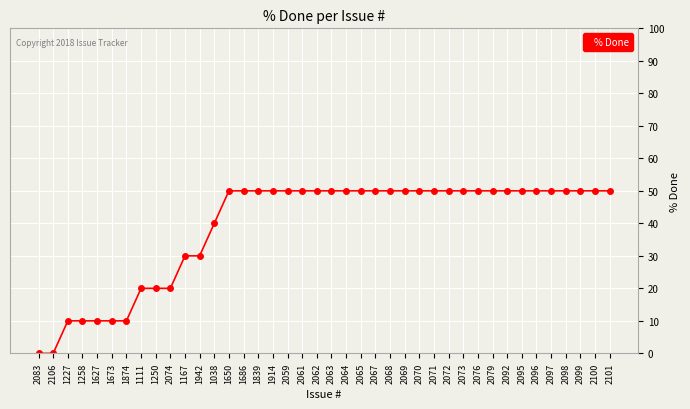

What is the maximum value shown in the chart?

50